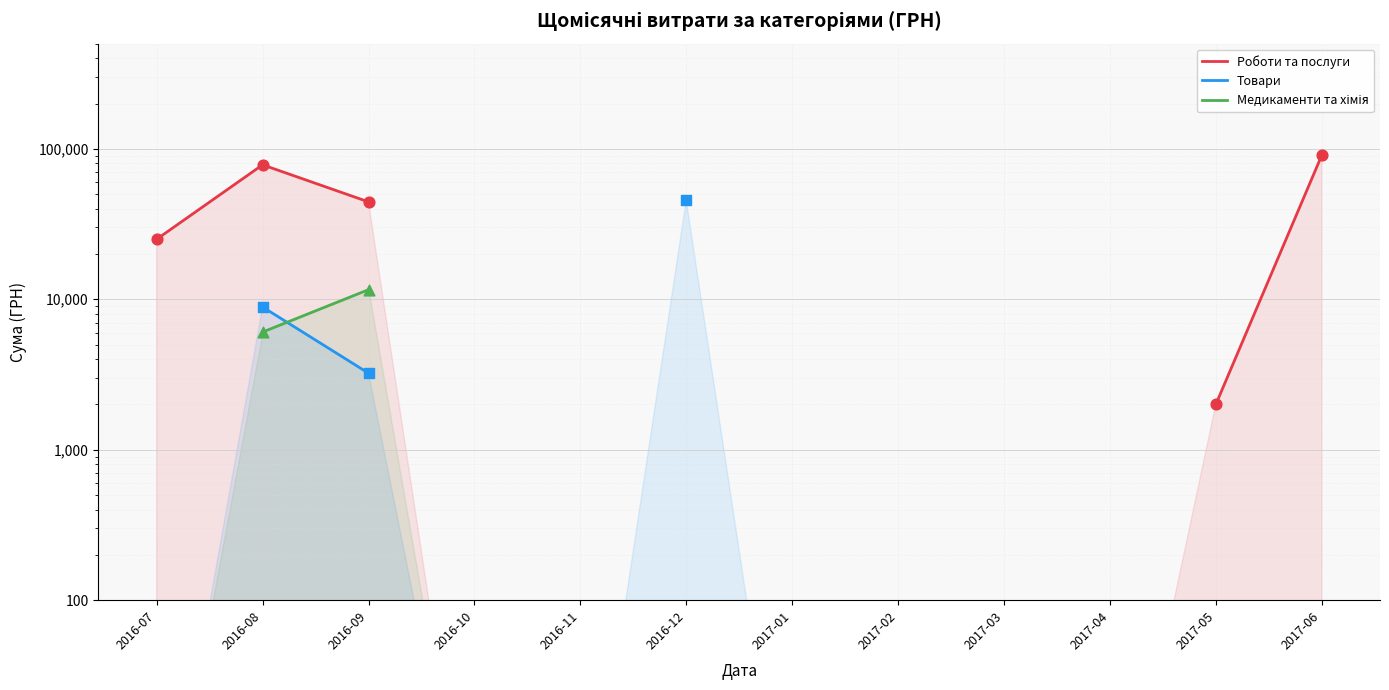

What are all the series names shown in the legend?

Роботи та послуги, Товари, Медикаменти та хімія